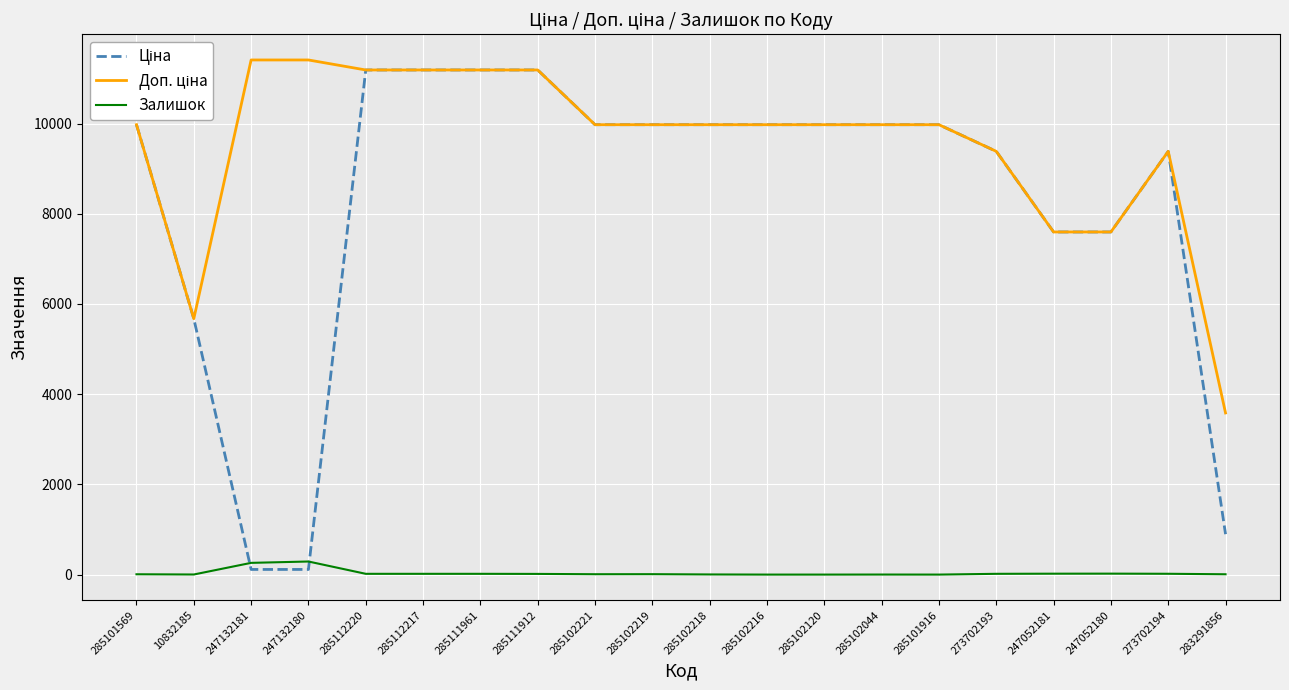

What is the sum of all Залишок values?

729.0